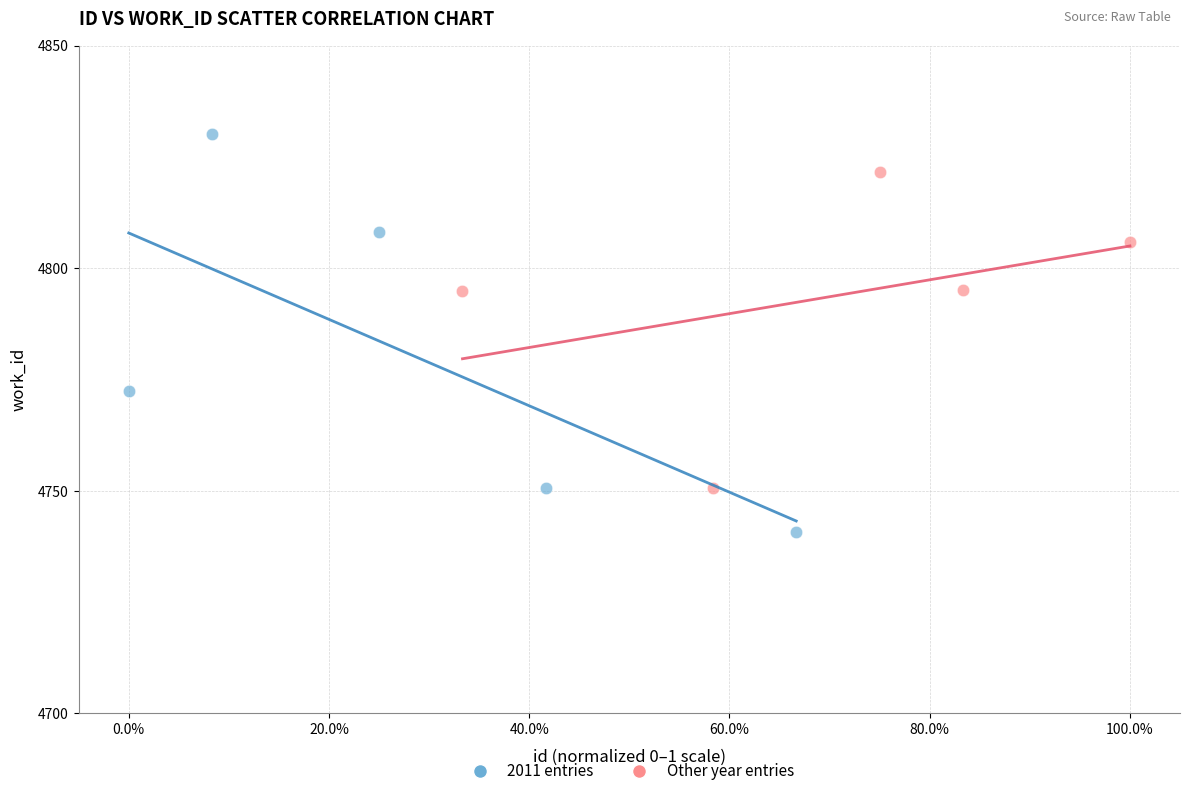

Which series contains the lowest Y value?

2011 entries